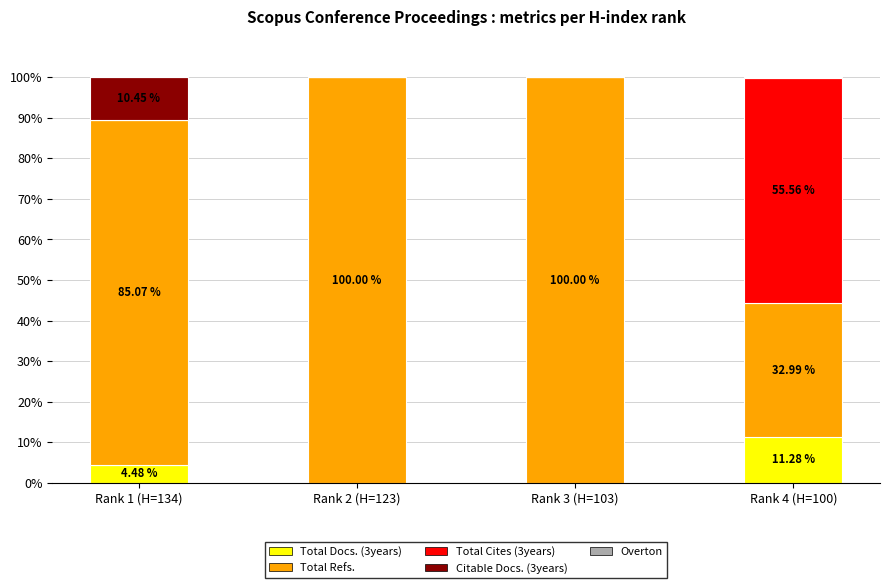

What is the total value across all series at Rank 4 (H=100)?

100.0